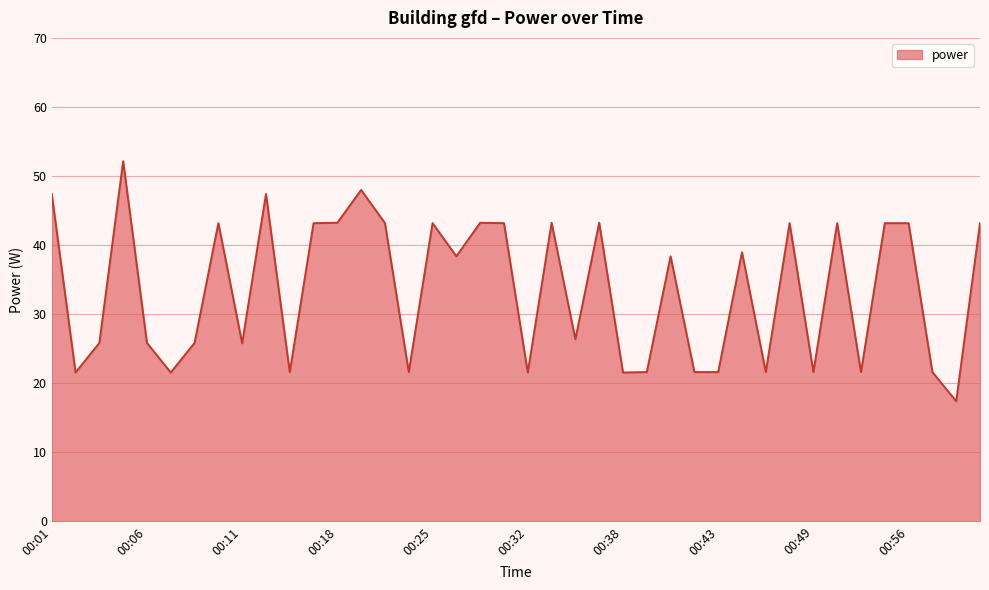

How many lines are shown in the chart?

1